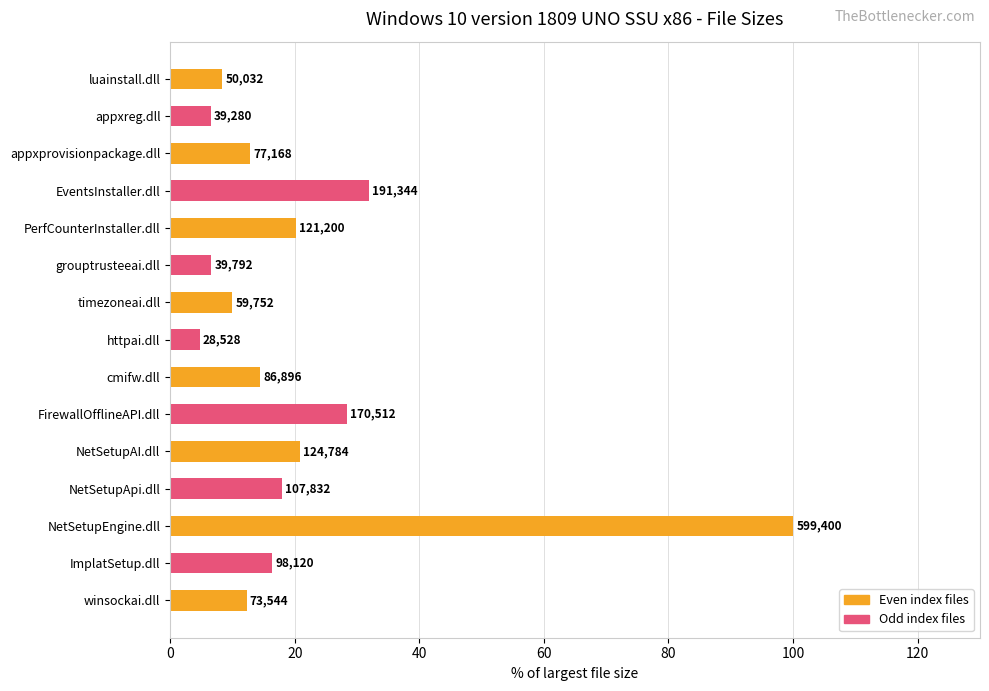

How many bars are there in total?

15